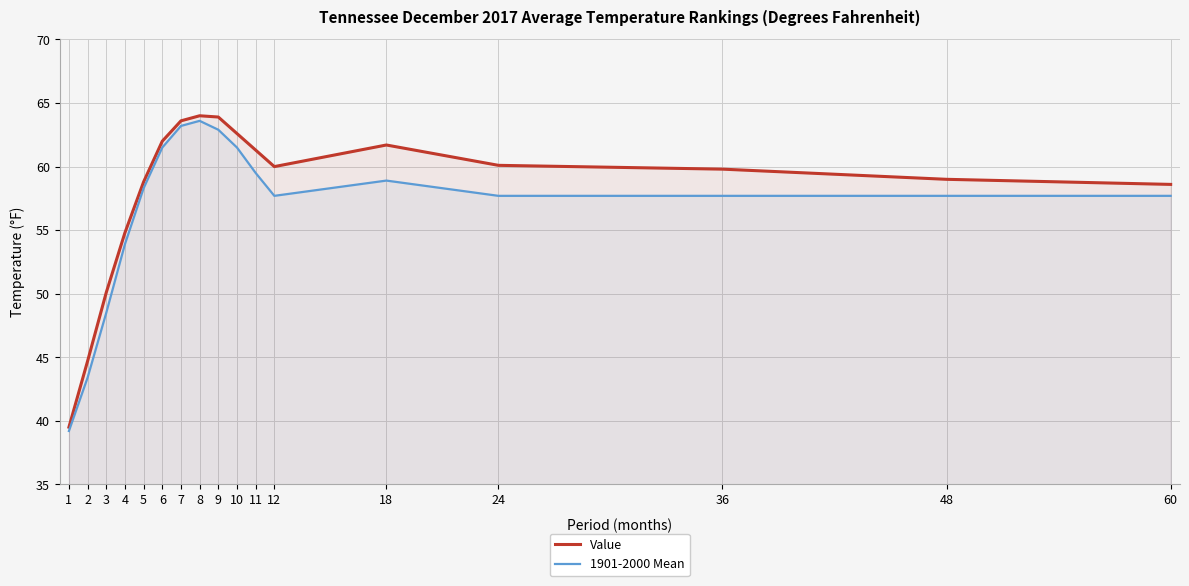

Which series has the largest total across all categories?

Value